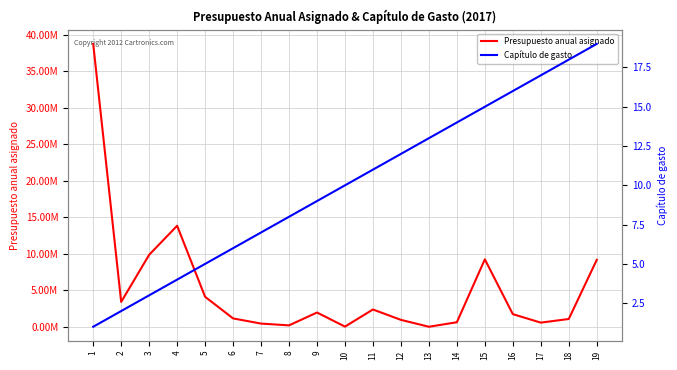

List the series in order of their peak value, highest first.

Presupuesto anual asignado, Capítulo de gasto